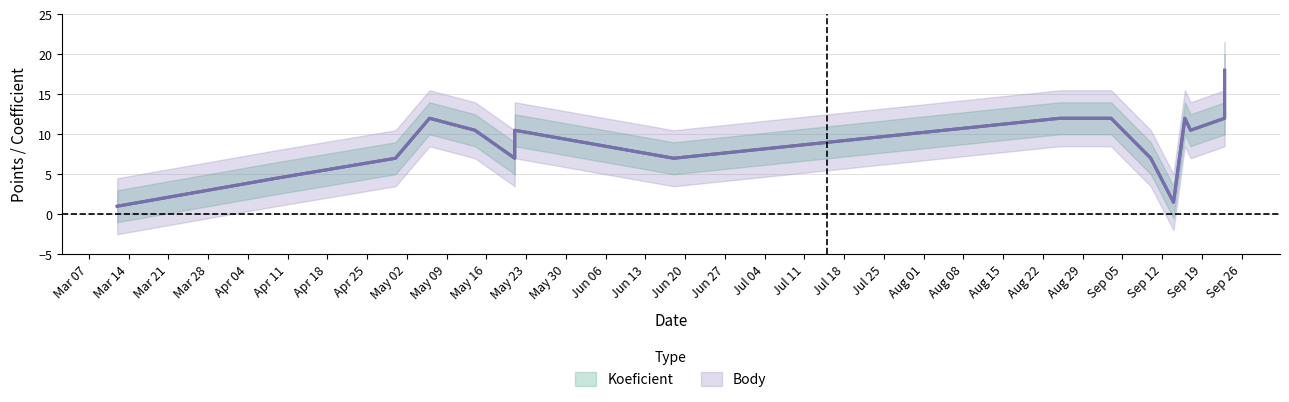

What are all the series names shown in the legend?

Koeficient, Body